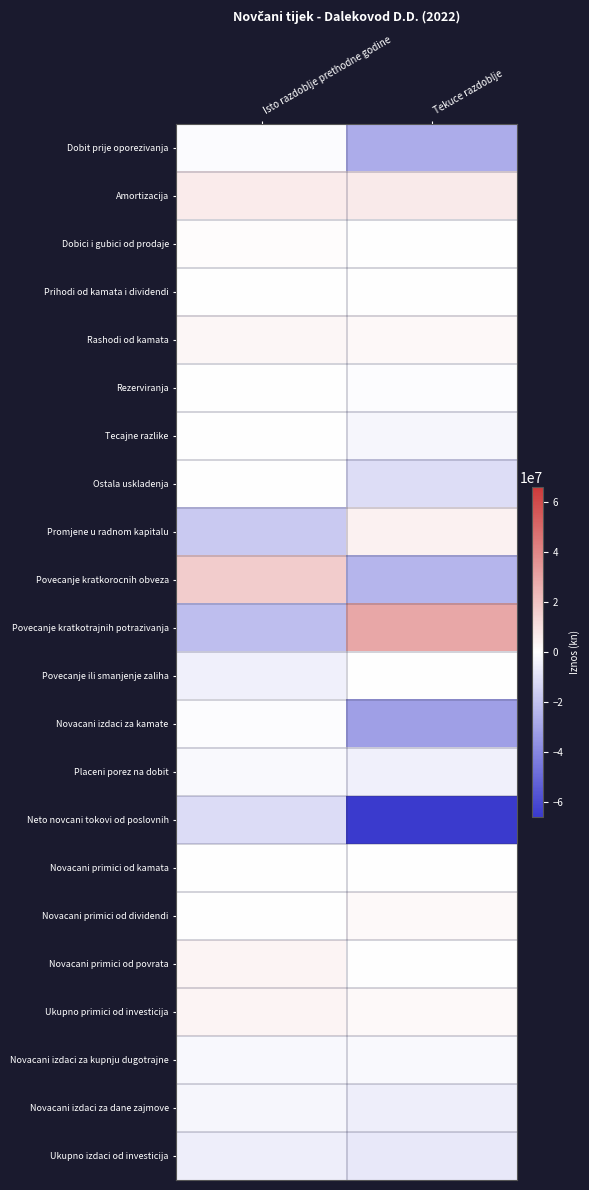

At how many categories does at least one series exceed 21067880?

1